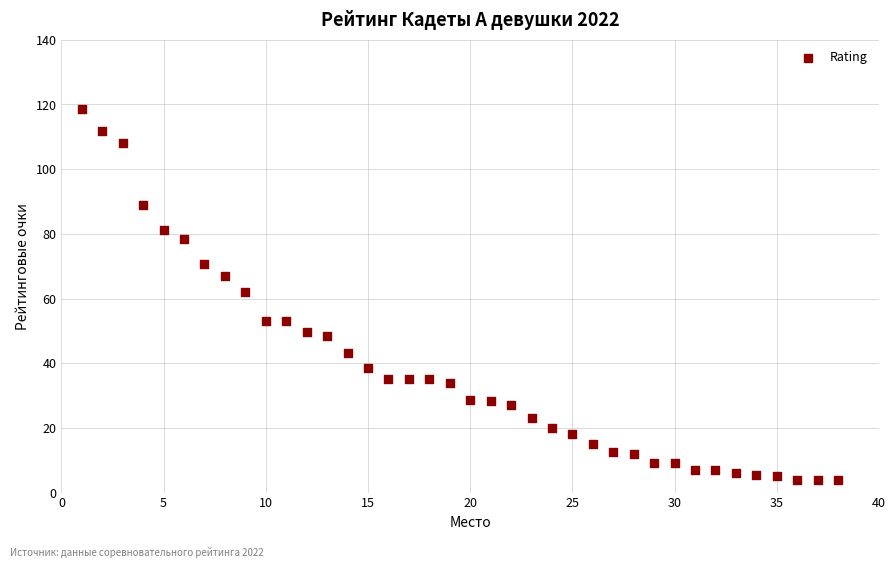

What is the range of X values (max minus min)?

37.0